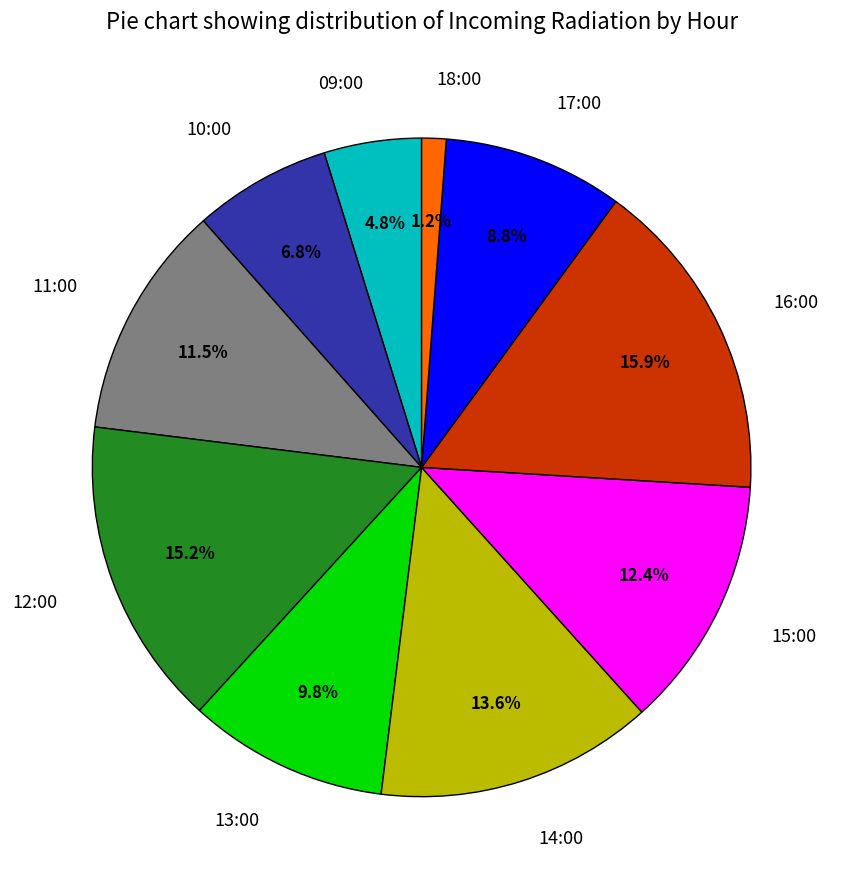

Combined, what portion of the pie is 15:00 and 11:00?

23.9%